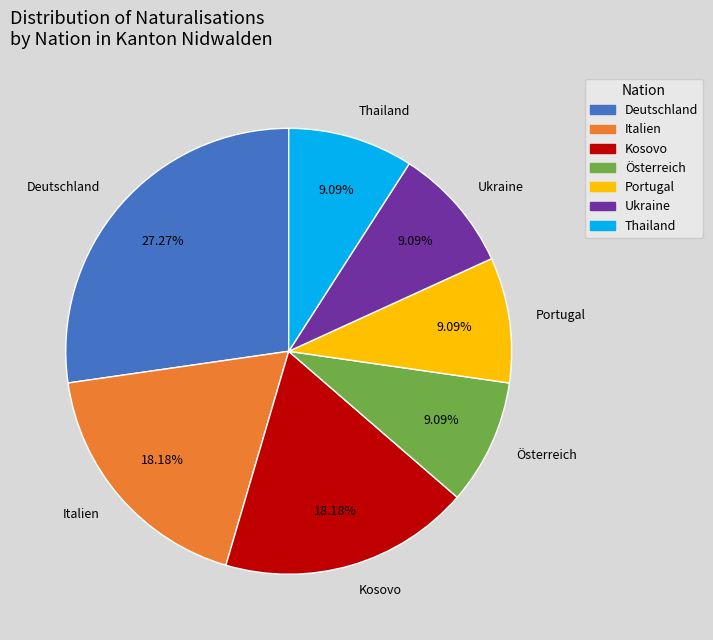

What is the largest slice in the pie chart?

Deutschland